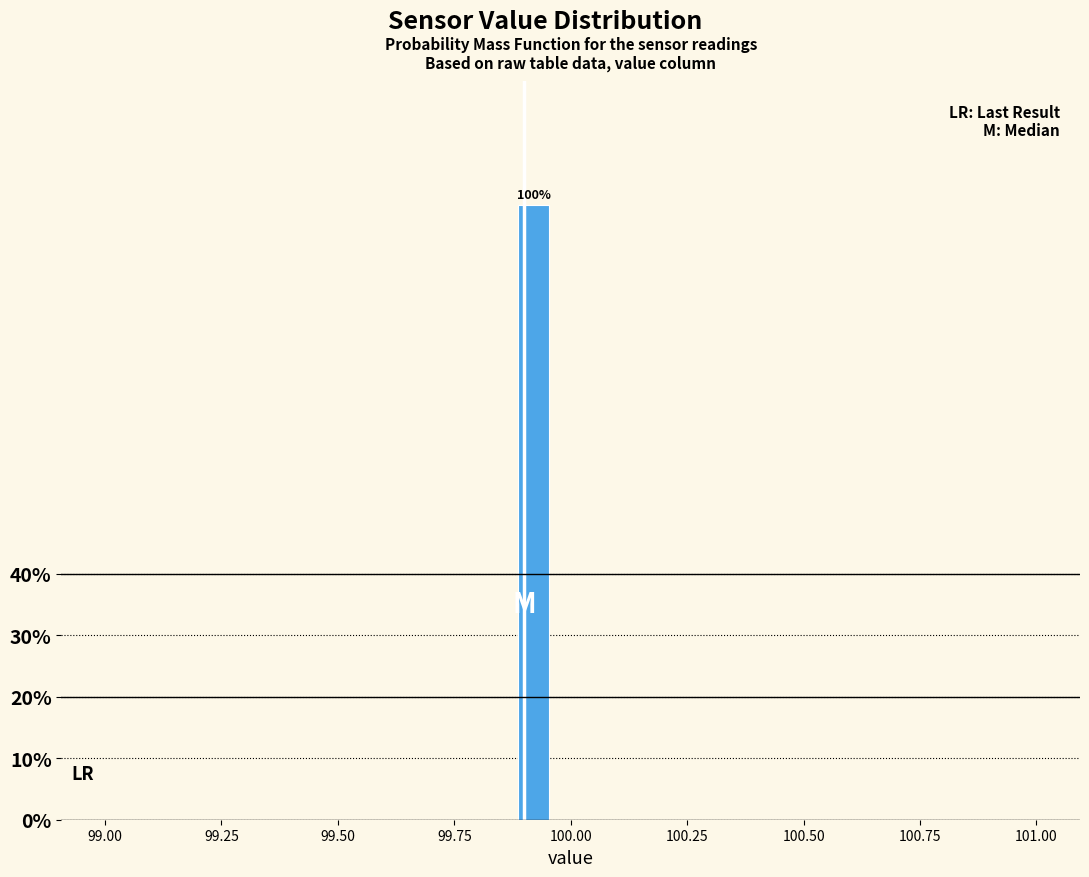

Read against the x-axis, roughly where is the centre of the tallest bar?

99.90